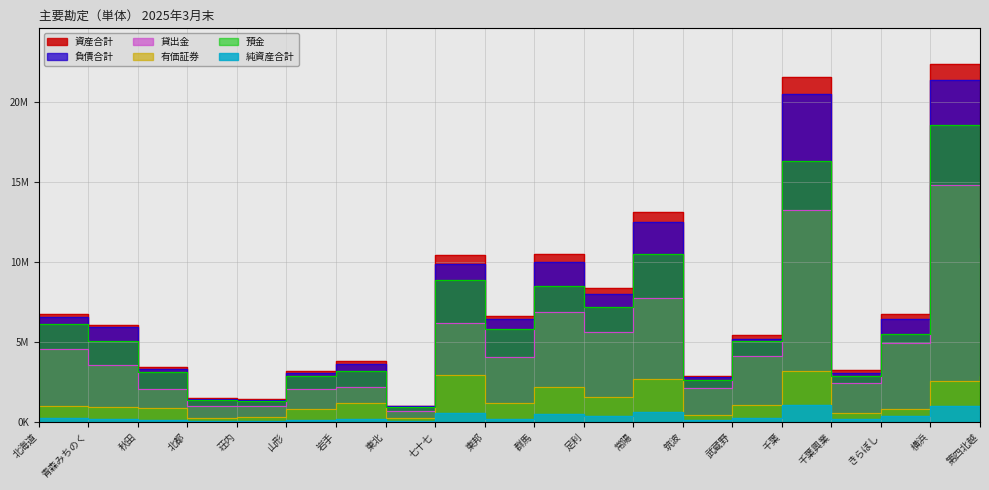

Which series changed the most between 秋田 and 荘内?

資産合計